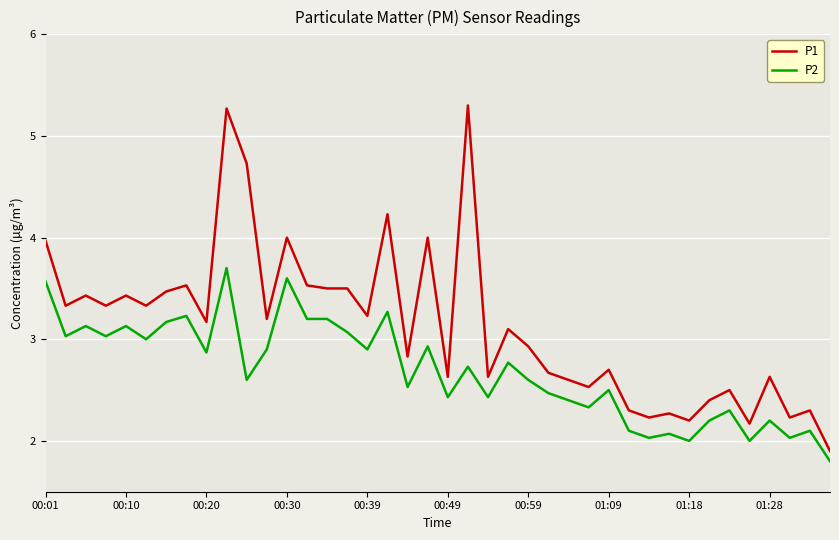

What is the difference between the maximum and minimum values in the P1 series?

3.4